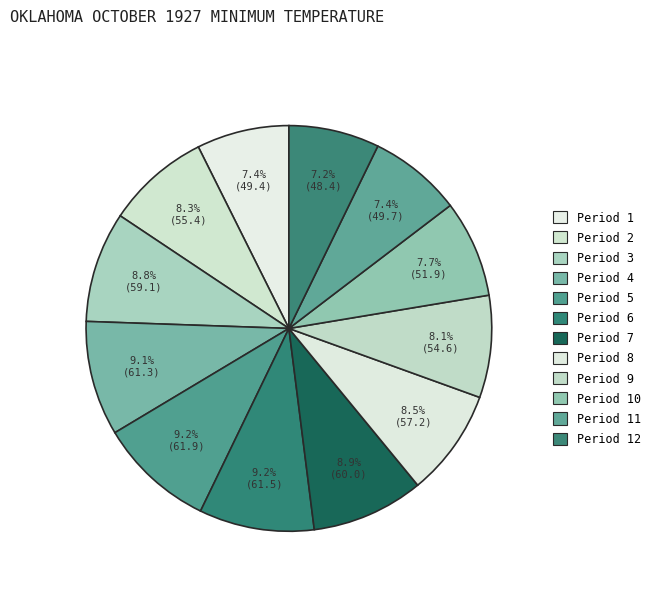

What is the change in value from Period 4 to Period 11?

-11.6